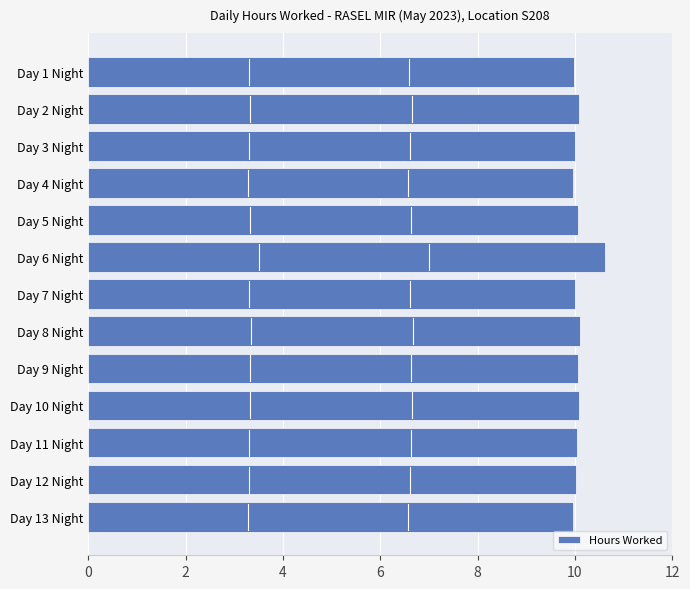

How many distinct data groups are displayed?

1